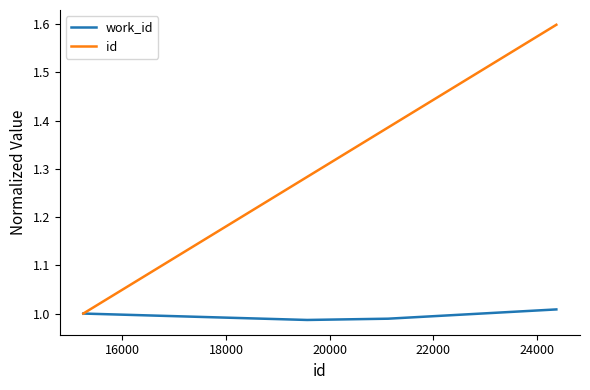

Which series has the widest spread of values?

id